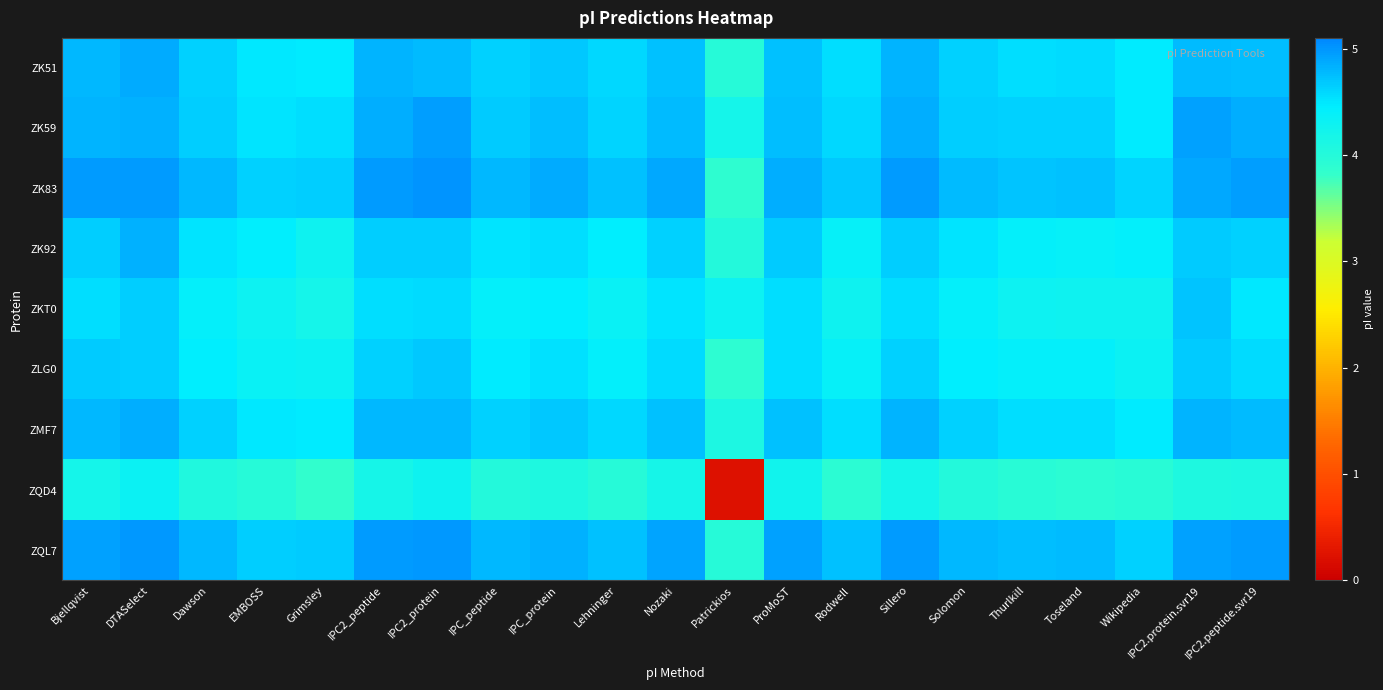

Which has a higher value, Nozaki or IPC2.peptide.svr19?

IPC2.peptide.svr19